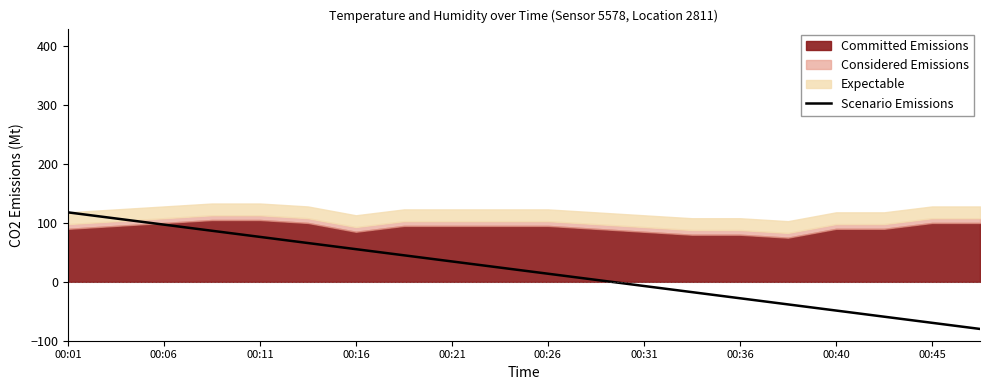

The Scenario Emissions series shows 13.3 at 00:21. True or false?

False